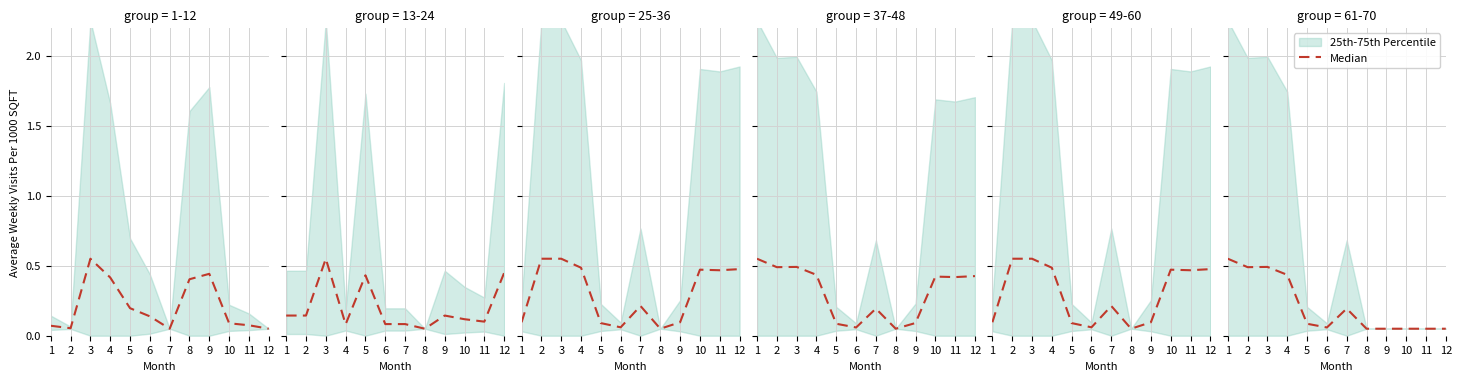

Is it true that the value at 8 is 0.0?

False